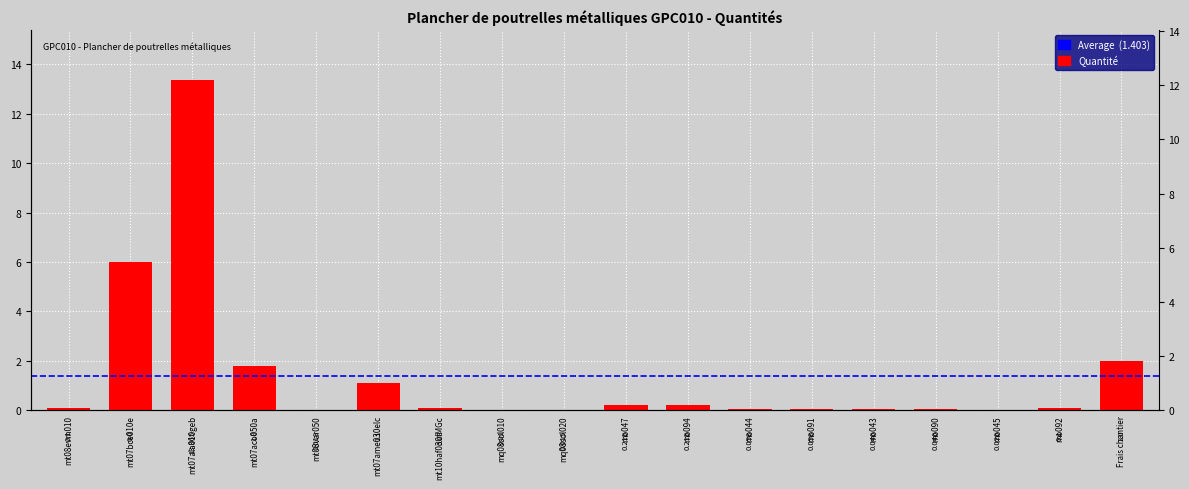

What is the difference between the second highest and minimum values?

6.0